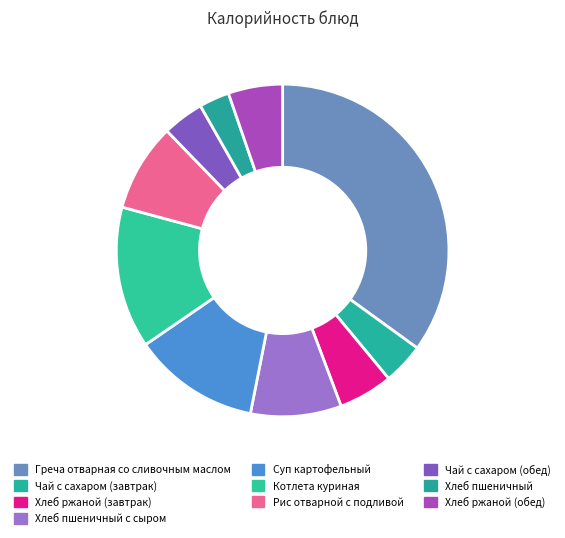

How many segments does this pie chart have?

10